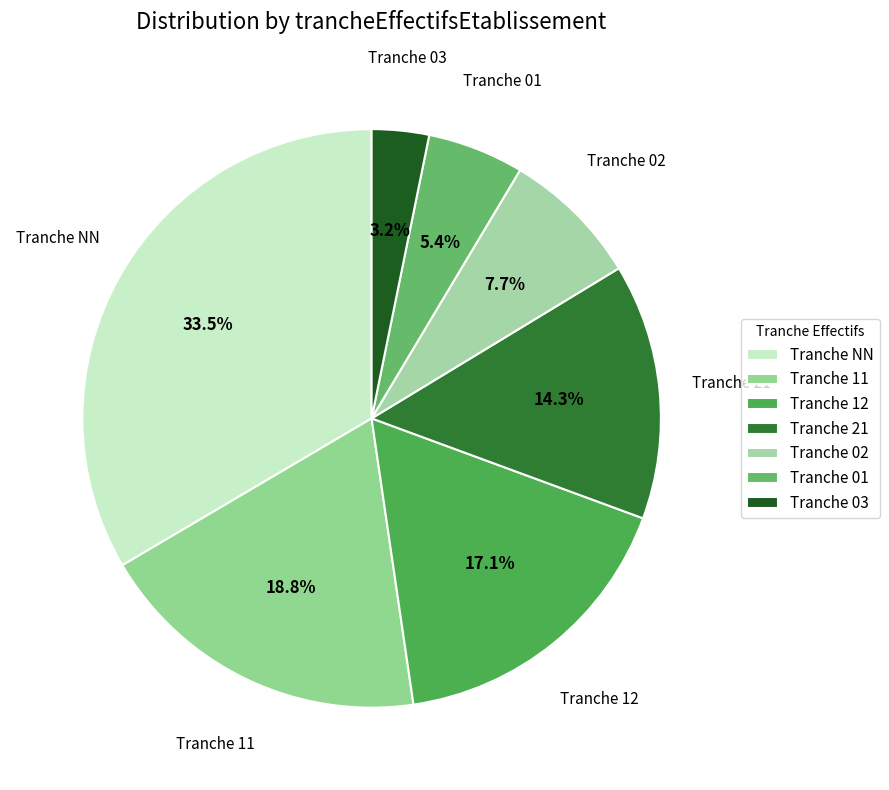

Which has a higher value, Tranche 21 or Tranche 12?

Tranche 12